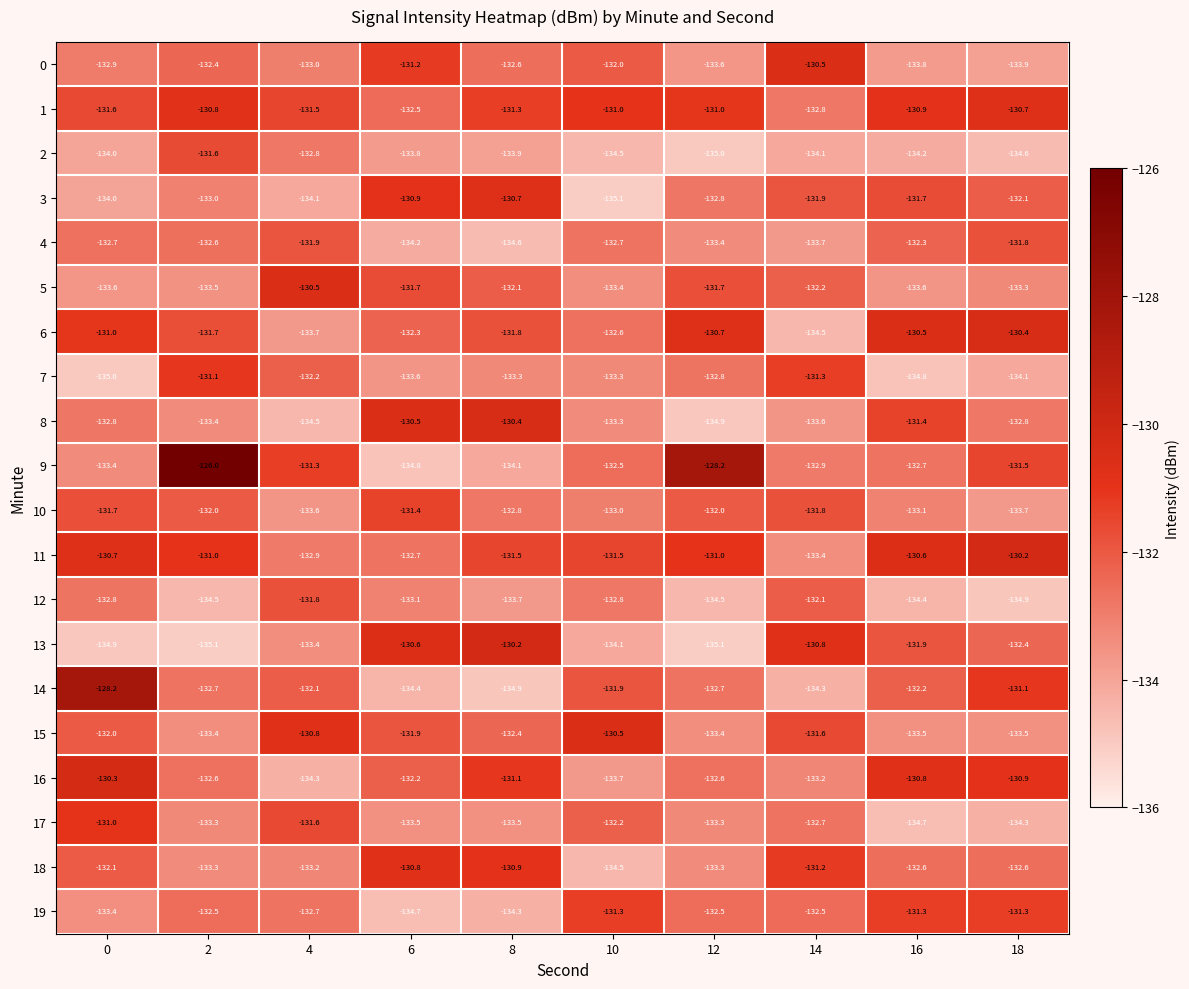

Rank the categories by 0 value from highest to lowest.

14, 6, 10, 2, 8, 0, 4, 12, 16, 18